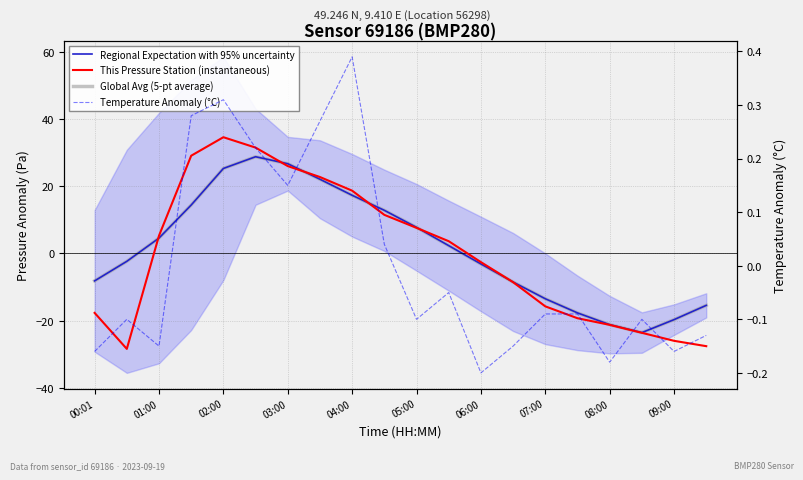

What are all the series names shown in the legend?

Regional Expectation with 95% uncertainty, This Pressure Station (instantaneous), Global Avg (5-pt average), Temperature Anomaly (°C)